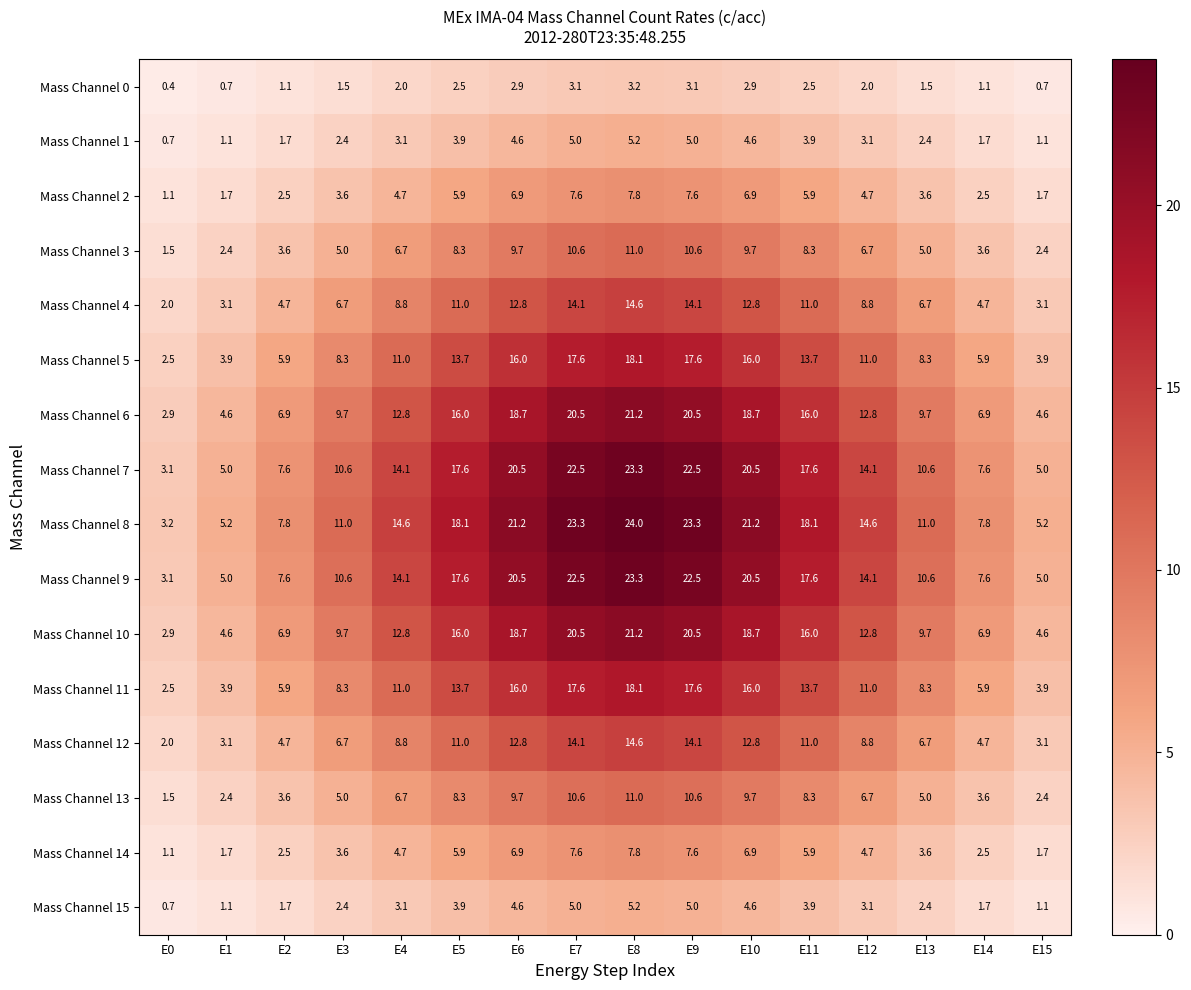

What is the average value of the Mass Channel 12 series?

8.7